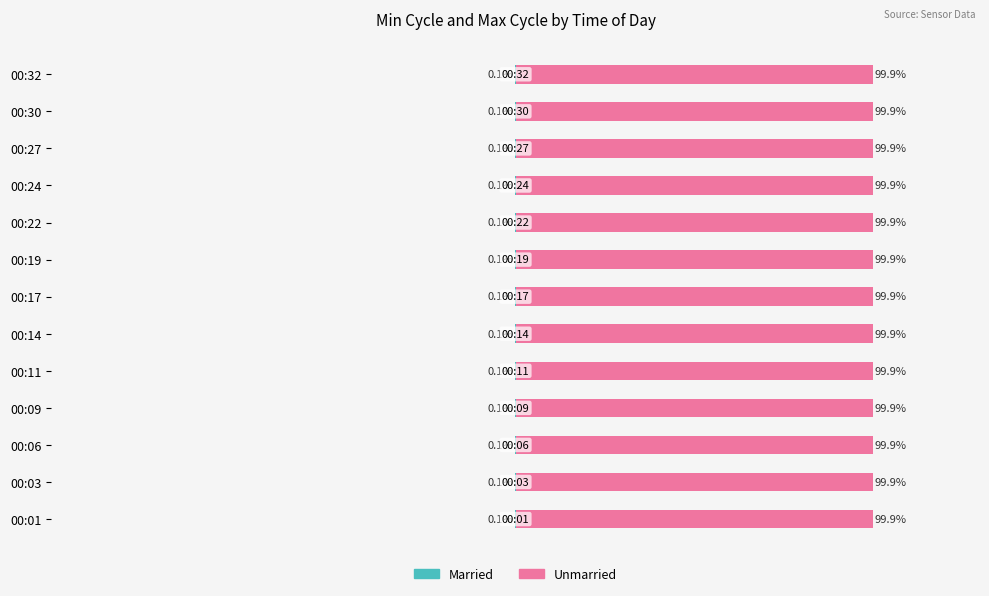

Rank the series by their maximum value, from lowest to highest.

Married, Unmarried